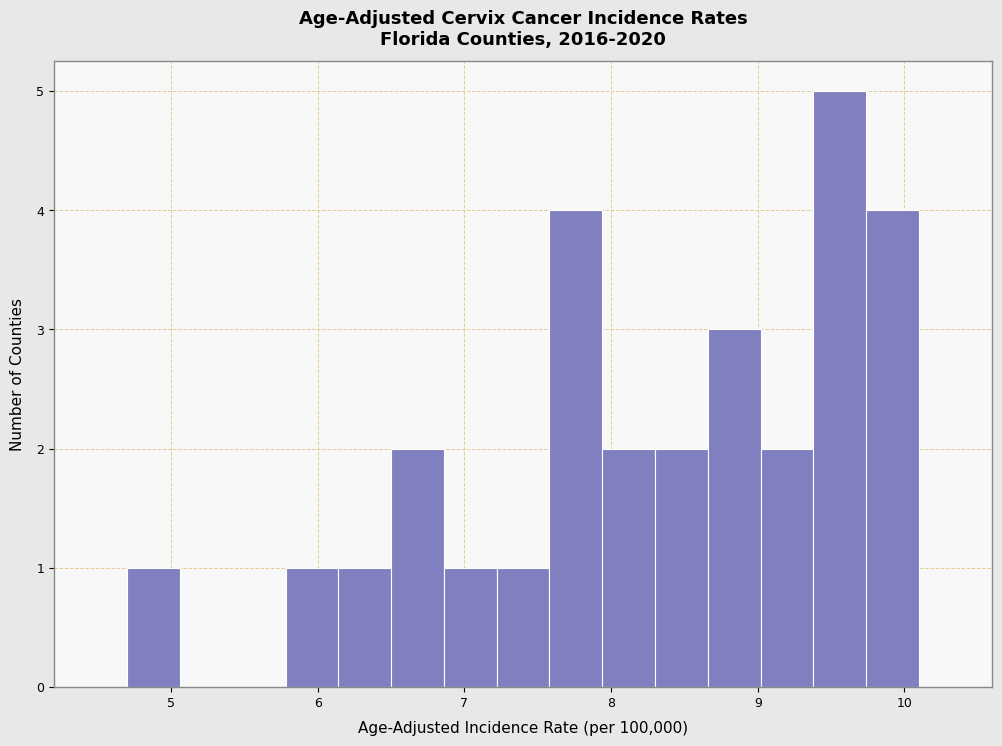

Around what value on the x-axis is the tallest bar? Give the approximate position of its centre, as read against the axis.

9.6